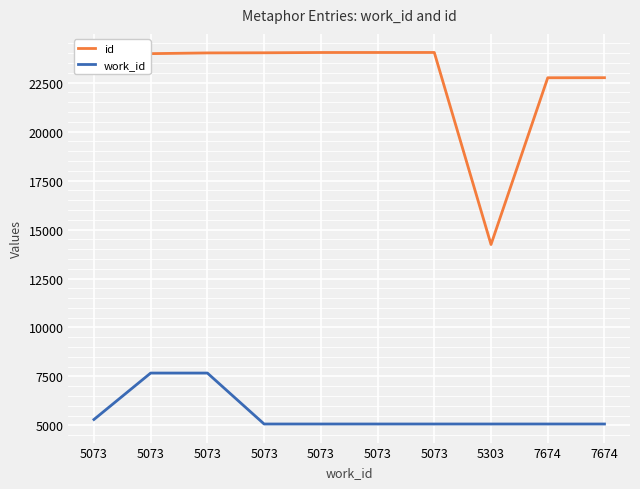

What are all the series names shown in the legend?

id, work_id